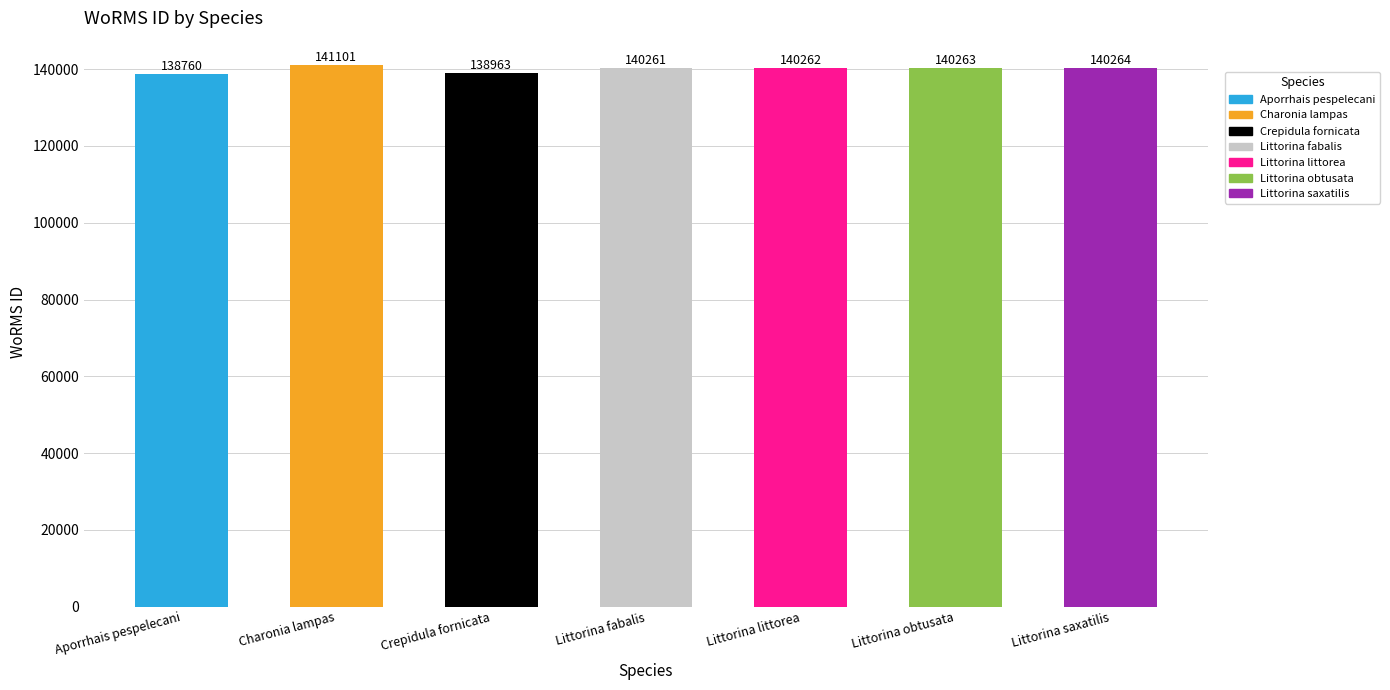

The value at Littorina obtusata is 97772. True or false?

False